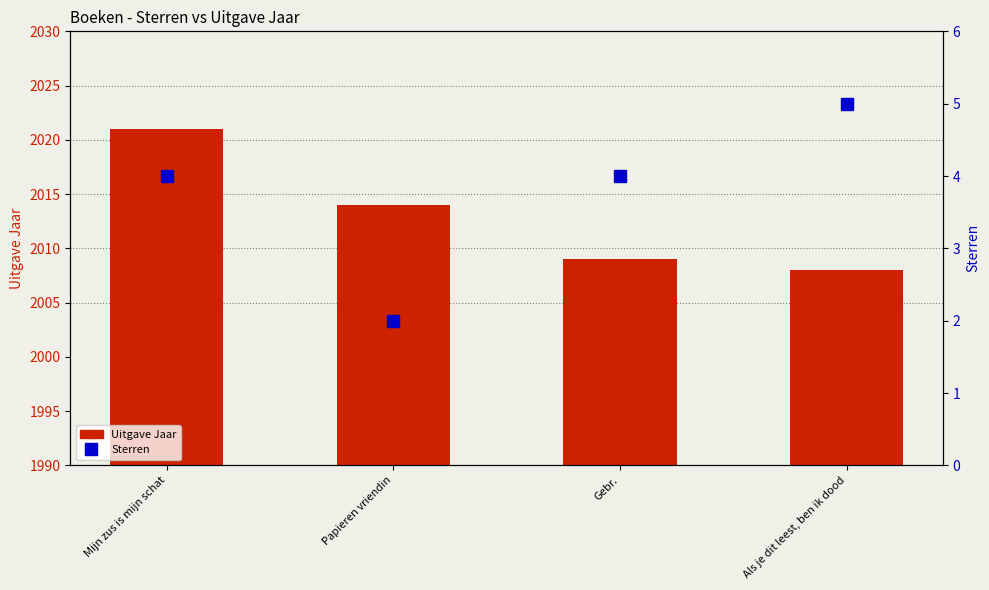

What is the value of the Sterren (within 5) bar at the 2nd from the left?

2